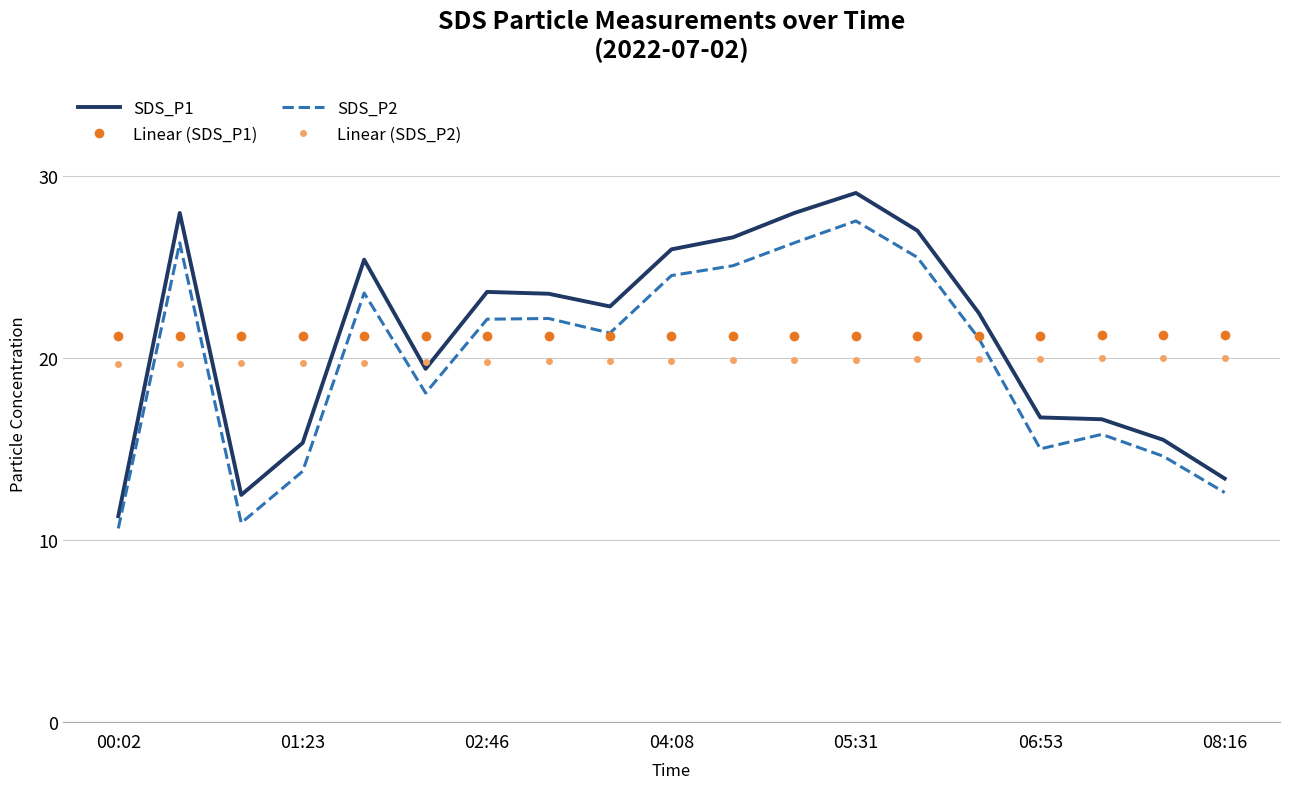

How many values in the SDS_P1 series exceed 22?

11